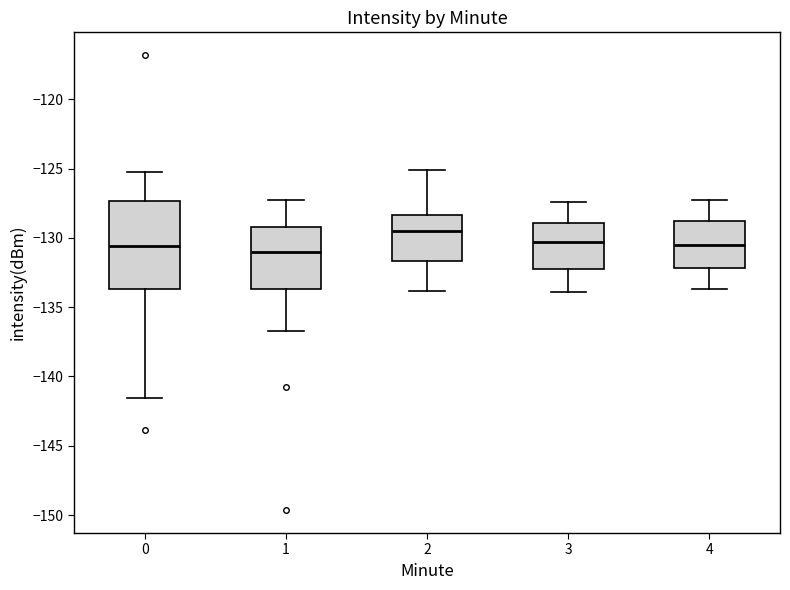

Reading left to right, read every box against the y-axis: the position of its median line, the range the box covers, and the ends of its whiskers. The values are not printed on the chart, so give them approximately, as read against the axis.

0: median -130.5, box -133.5 to -127.5, whiskers -141.5 to -125.5
1: median -131.0, box -133.5 to -129.0, whiskers -136.5 to -127.5
2: median -129.5, box -131.5 to -128.5, whiskers -134.0 to -125.0
3: median -130.5, box -132.5 to -129.0, whiskers -134.0 to -127.5
4: median -130.5, box -132.0 to -128.5, whiskers -133.5 to -127.5